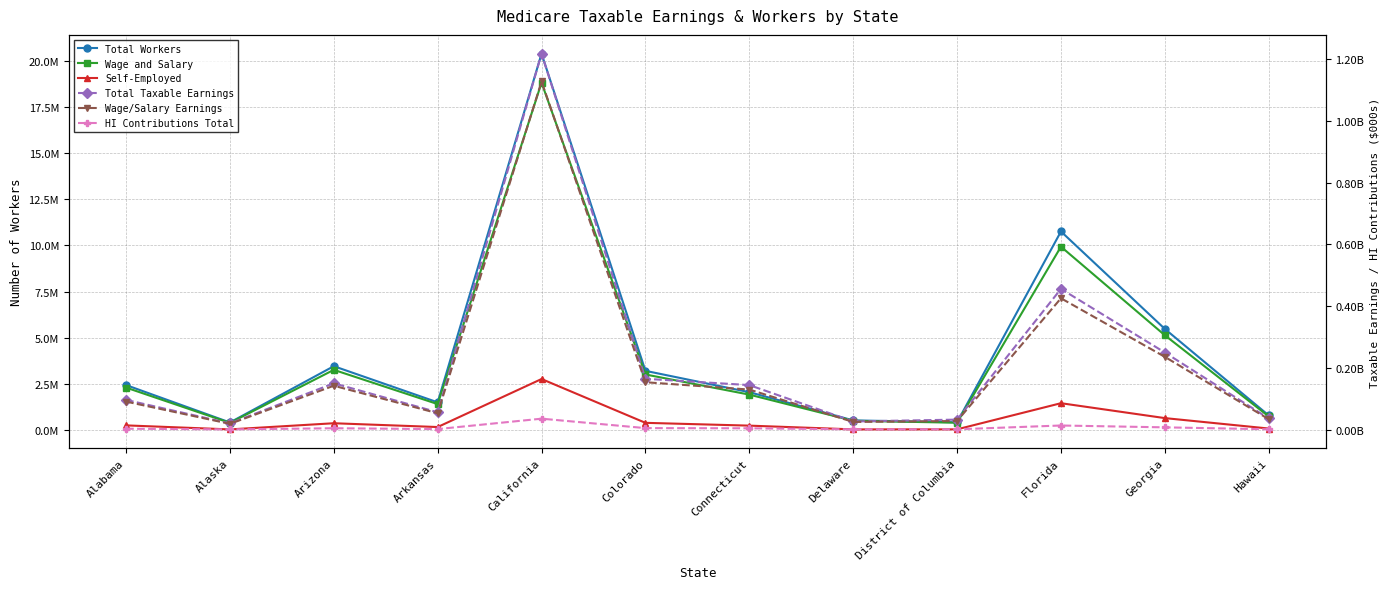

Between Delaware and Florida, which is larger?

Florida